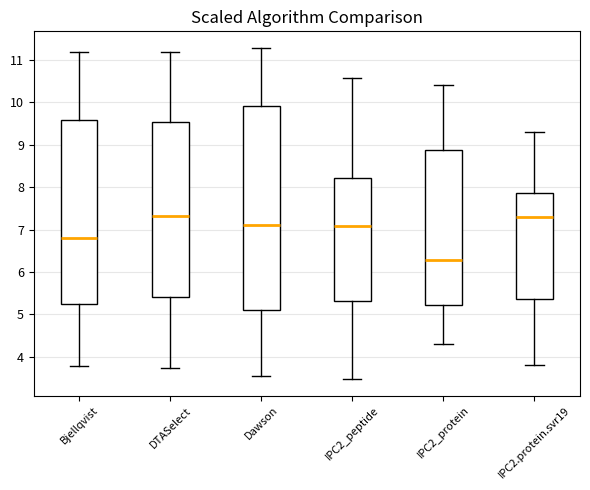

Where is the upper edge of the box for DTASelect on the y-axis? The values are not printed on the chart, so give them approximately, as read against the axis.

9.5